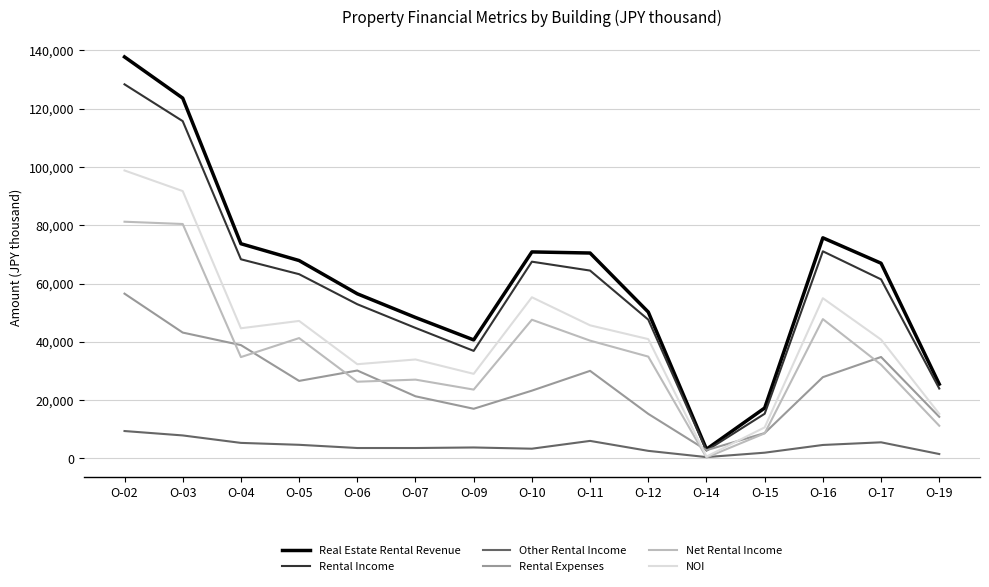

What is the difference between the maximum and second lowest values in the Rental Expenses series?

47837